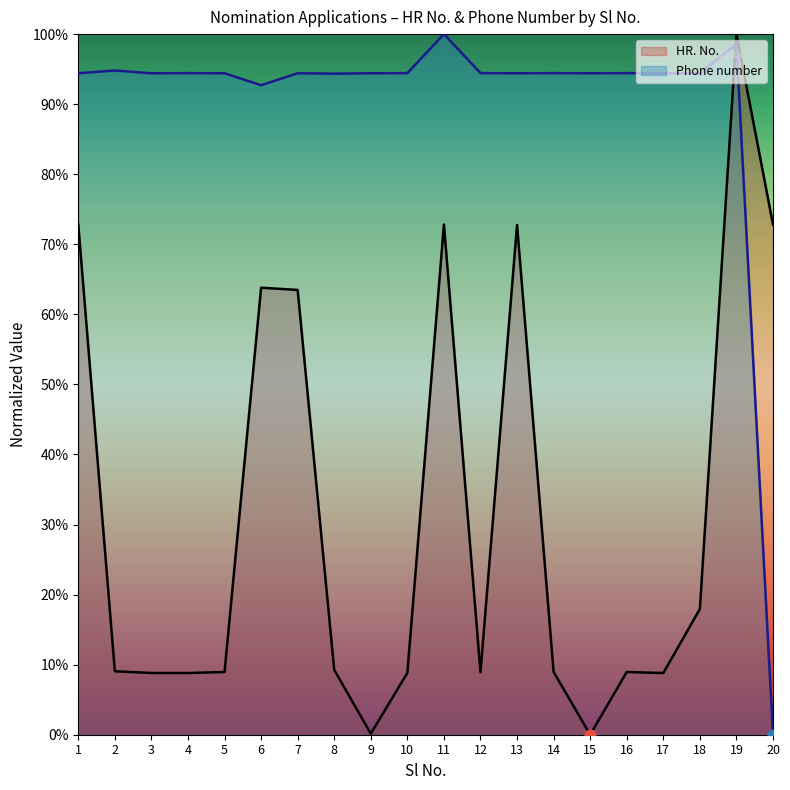

Is the value of Phone number at 18 greater than the value of HR. No. at 7?

Yes